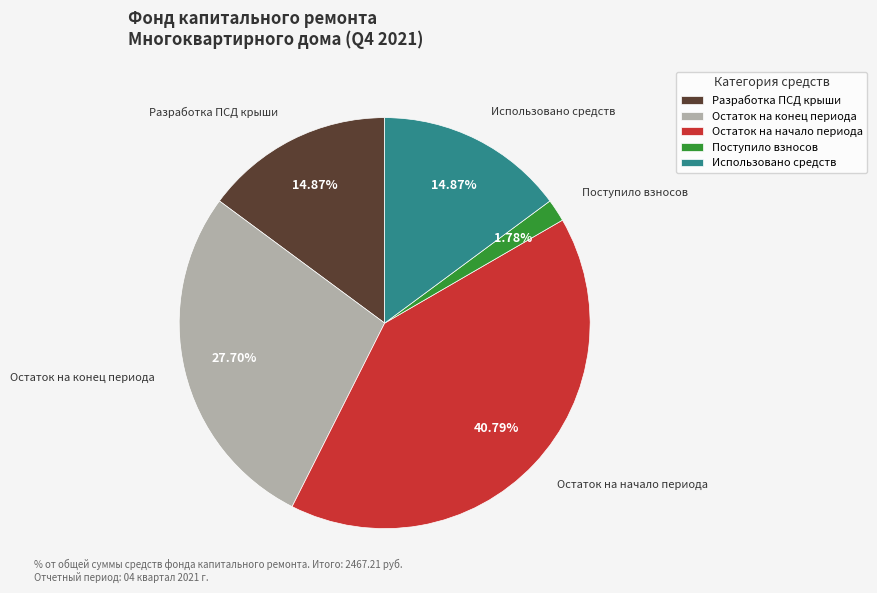

Is there any slice that represents more than half of the pie?

No